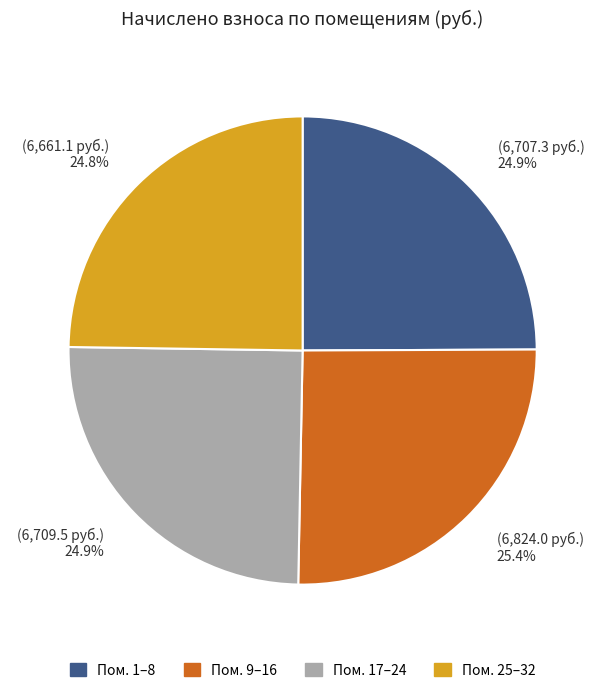

Is there any slice that represents more than half of the pie?

No